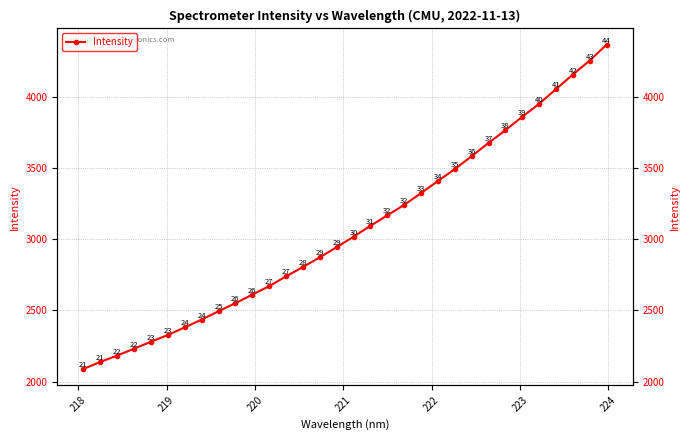

Is it true that the value at 223 is 3746.9?

False